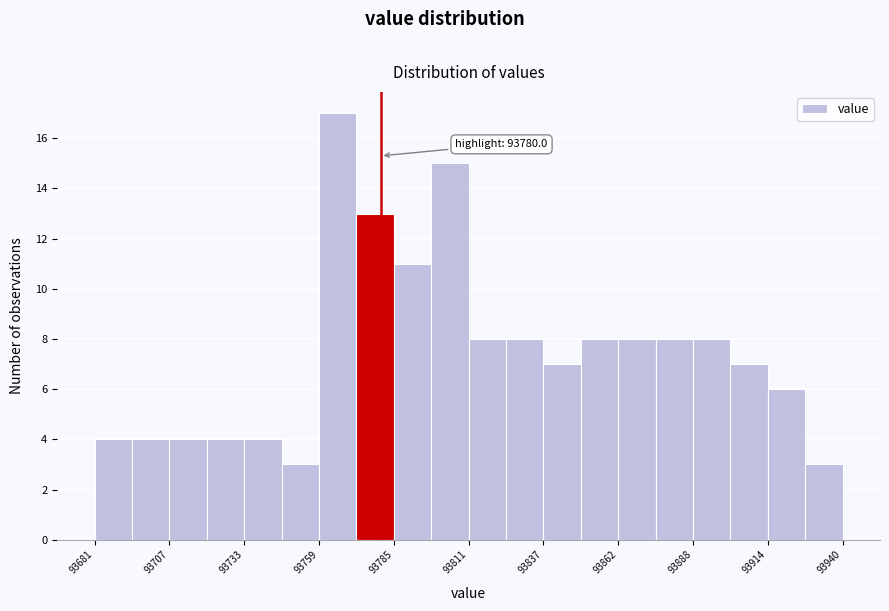

Around what value on the x-axis is the tallest bar? Give the approximate position of its centre, as read against the axis.

93765